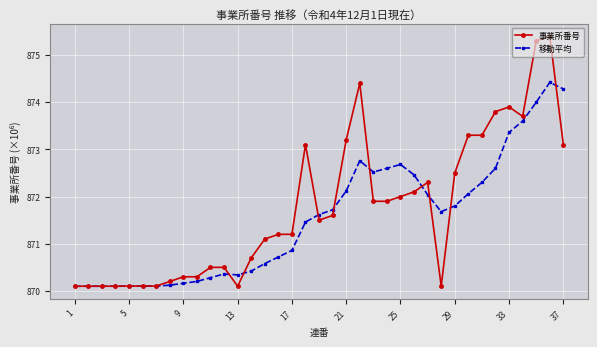

Which series has the widest spread of values?

事業所番号